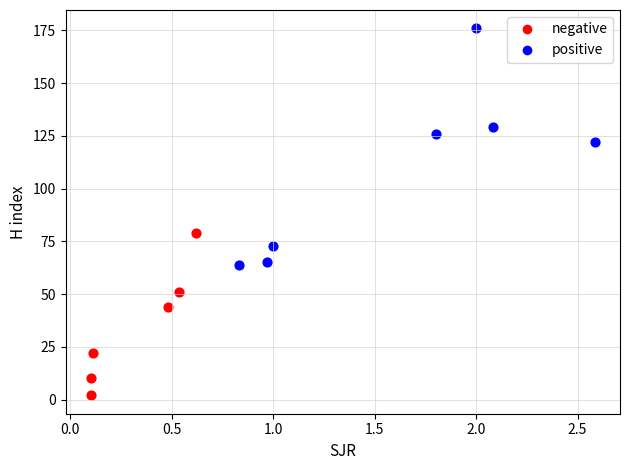

Which series reaches the minimum Y coordinate?

negative